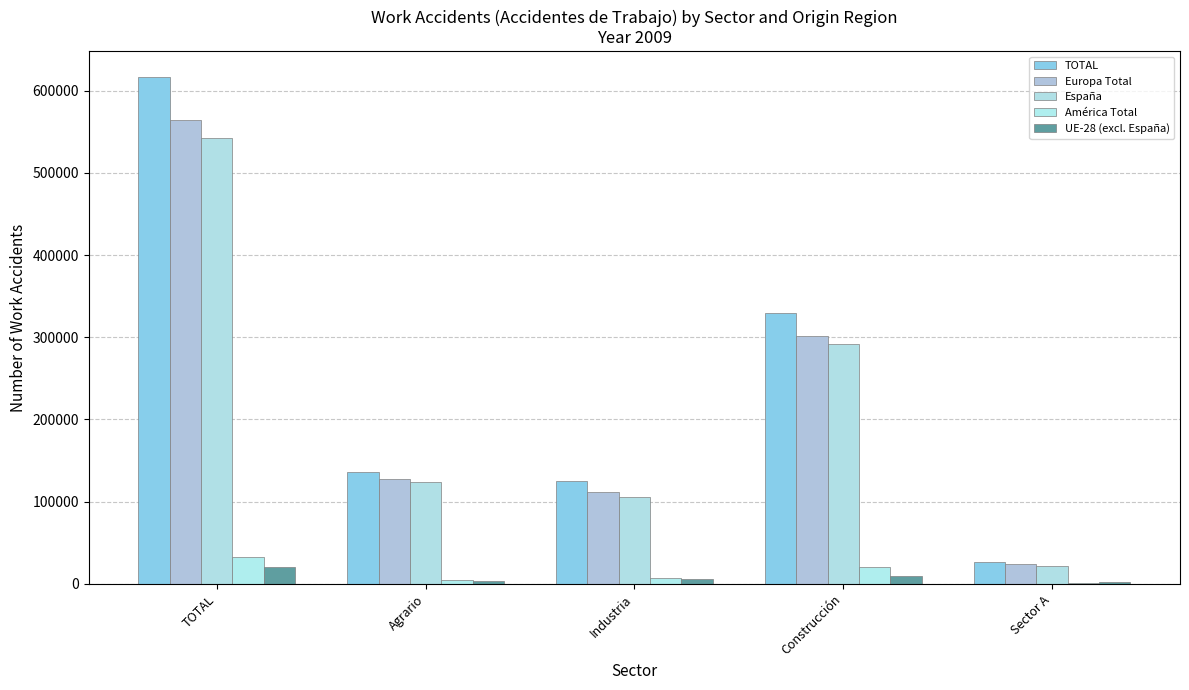

What is the label of the 4th bar from the left?

Construcción